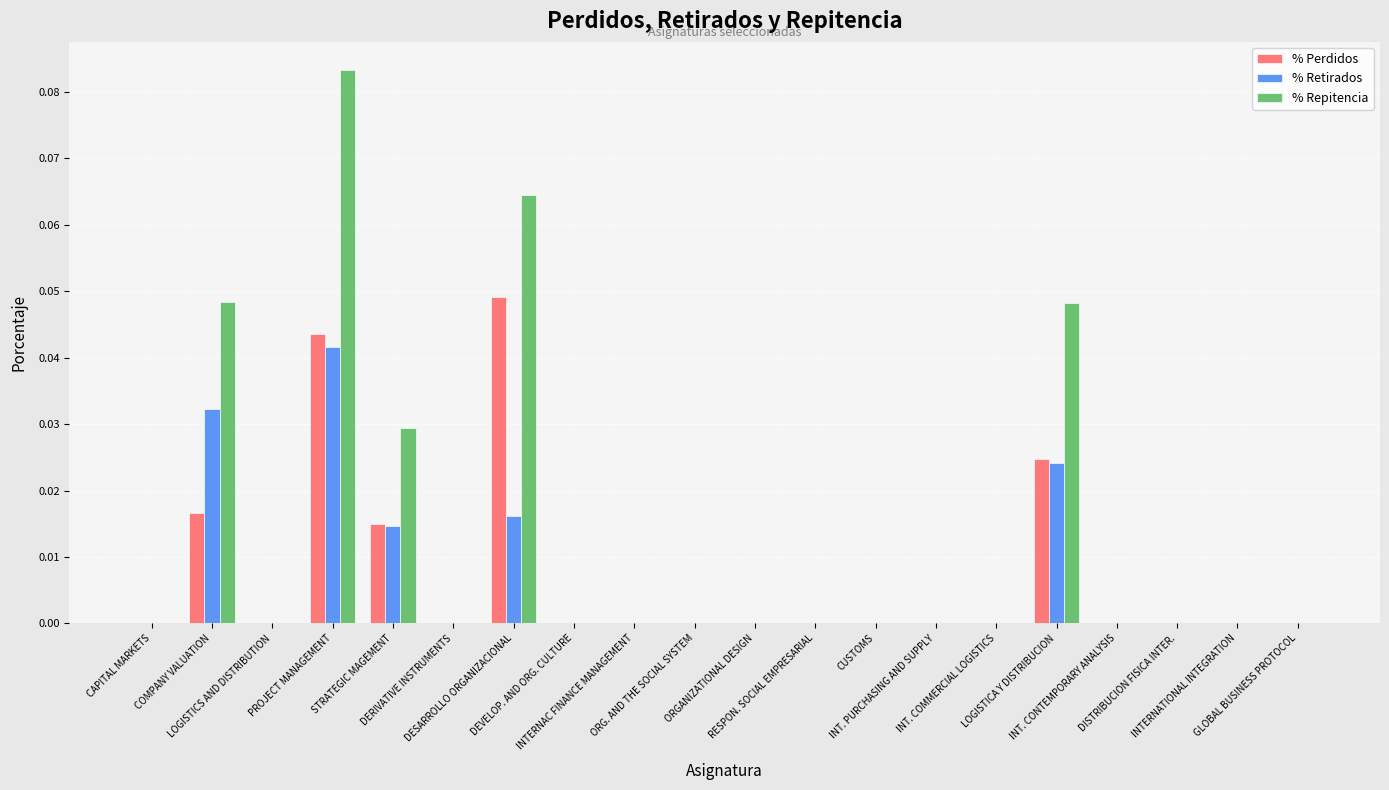

What is the sum of all % Retirados values?

0.1